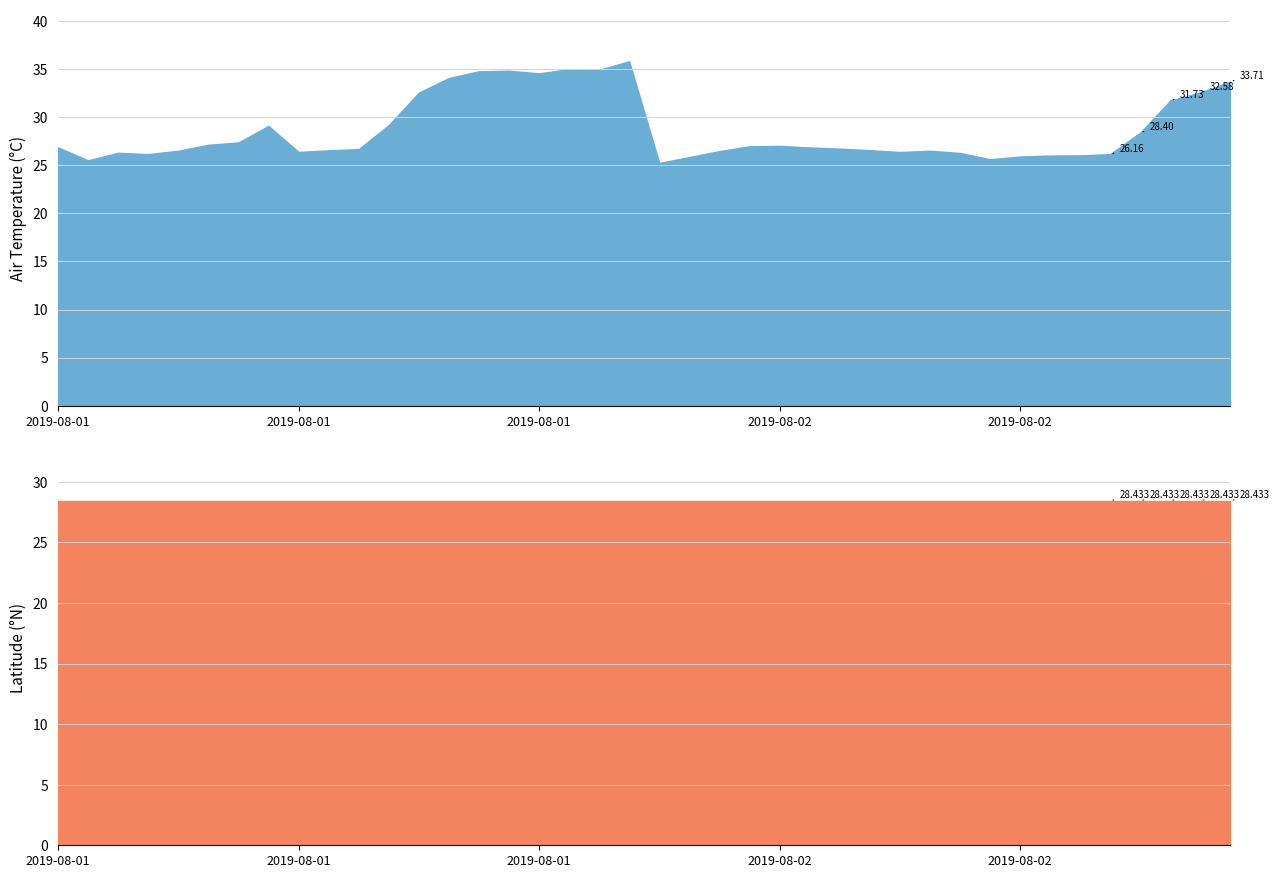

Reading left to right, extract all data points from this chart.

air_temperature: 26.9	25.5	26.3	26.2	26.5	27.1	27.4	29.1	26.4	26.6	26.7	29.2	32.5	34.1	34.8	34.8	34.6	35.0	34.9	35.8	25.2	25.9	26.5	27.0	27.0	26.9	26.7	26.6	26.4	26.5	26.3	25.6	25.9	26.0	26.0	26.2	28.4	31.7	32.6	33.7
latitude: 28.4	28.4	28.4	28.4	28.4	28.4	28.4	28.4	28.4	28.4	28.4	28.4	28.4	28.4	28.4	28.4	28.4	28.4	28.4	28.4	28.4	28.4	28.4	28.4	28.4	28.4	28.4	28.4	28.4	28.4	28.4	28.4	28.4	28.4	28.4	28.4	28.4	28.4	28.4	28.4